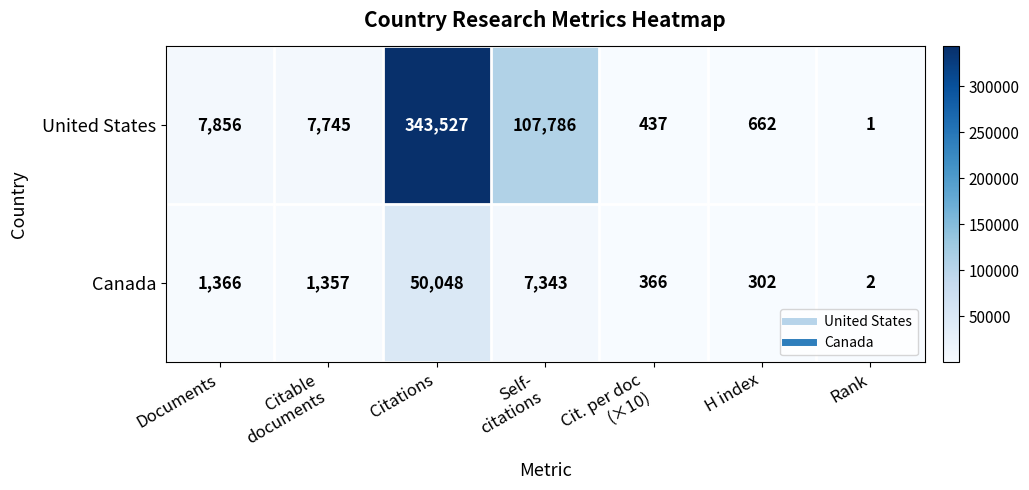

At Self-
citations, list the series in order from smallest to largest.

Canada, United States